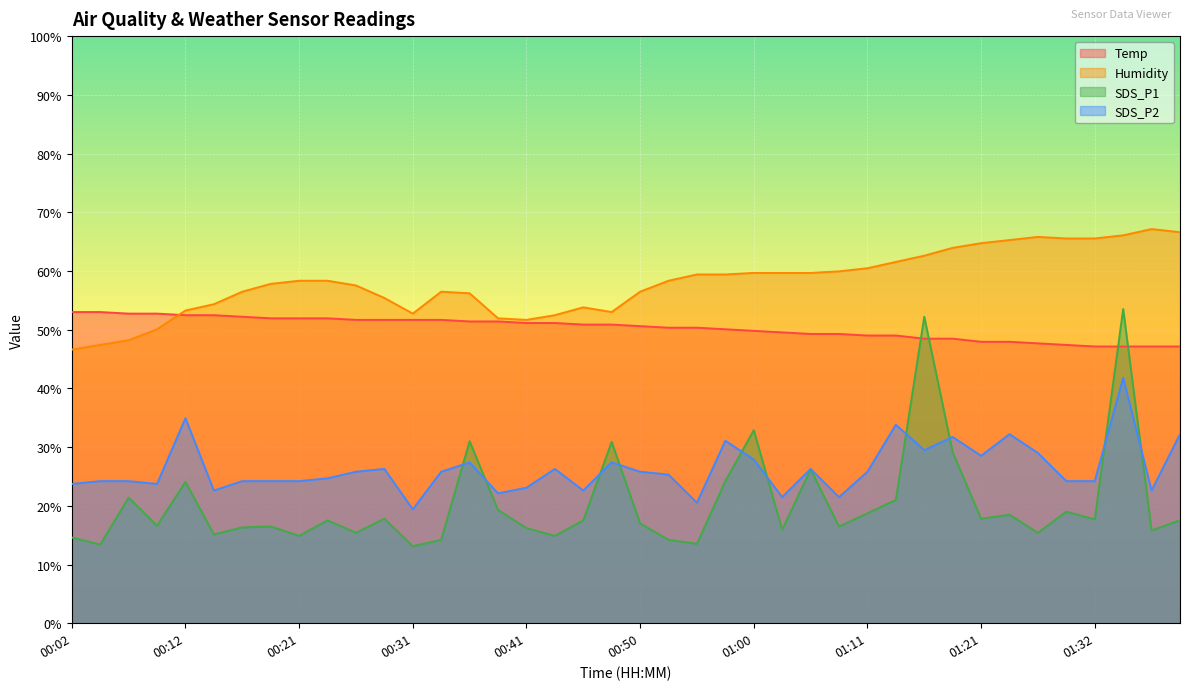

How many lines are shown in the chart?

4